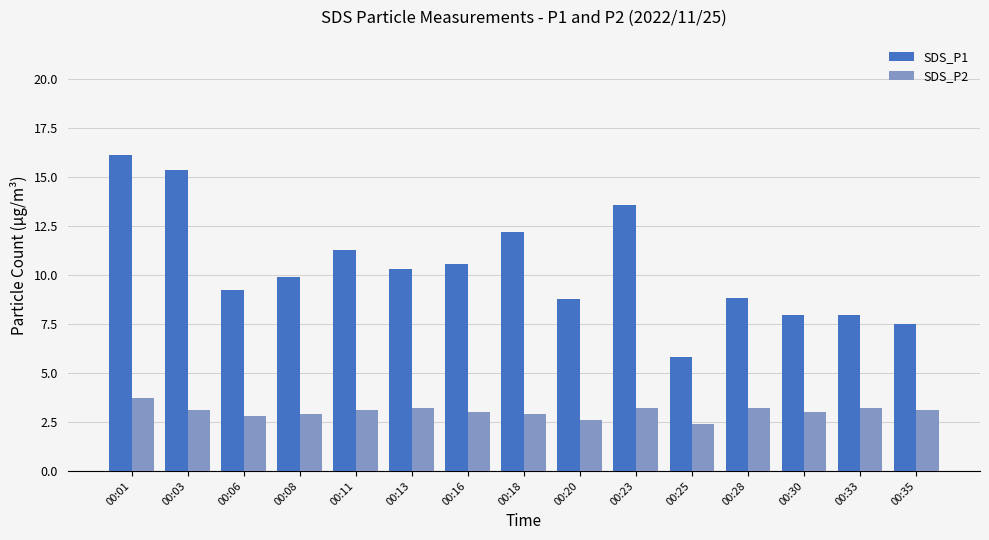

What is the sum of all SDS_P1 values?

155.2